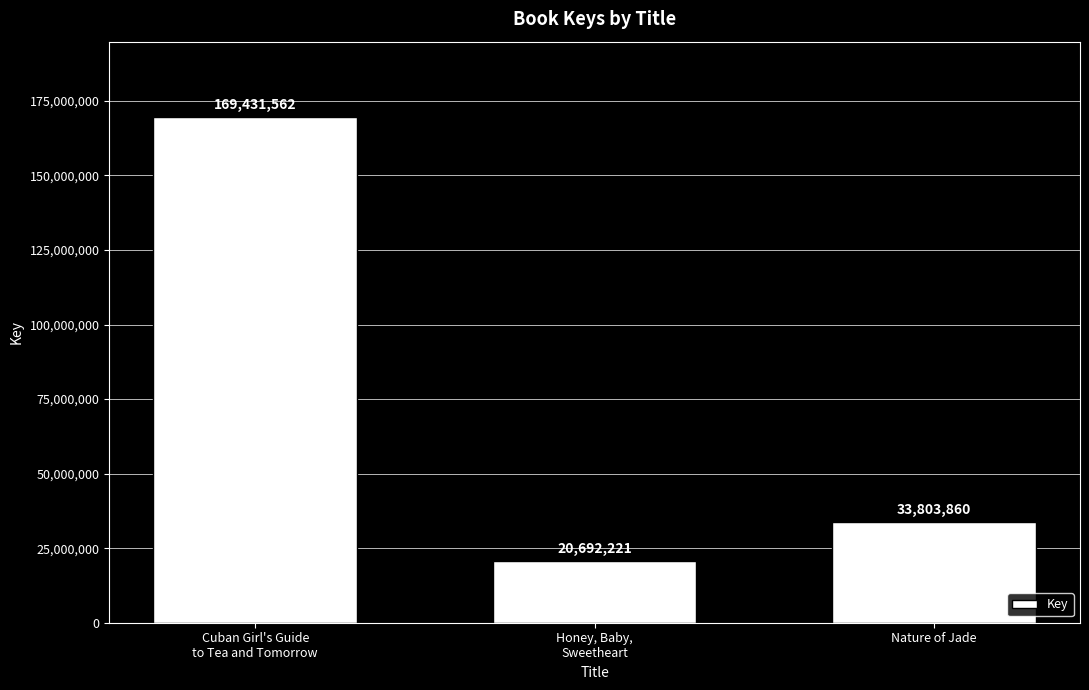

List the labels in order of value, largest first.

Cuban Girl's Guide
to Tea and Tomorrow, Nature of Jade, Honey, Baby,
Sweetheart